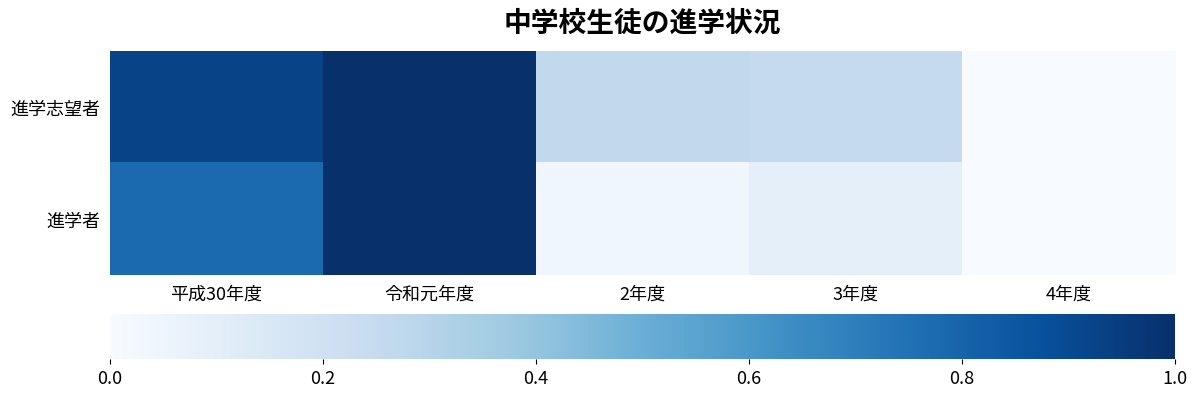

Rank the series at 2年度 from lowest to highest value.

進学者, 進学志望者